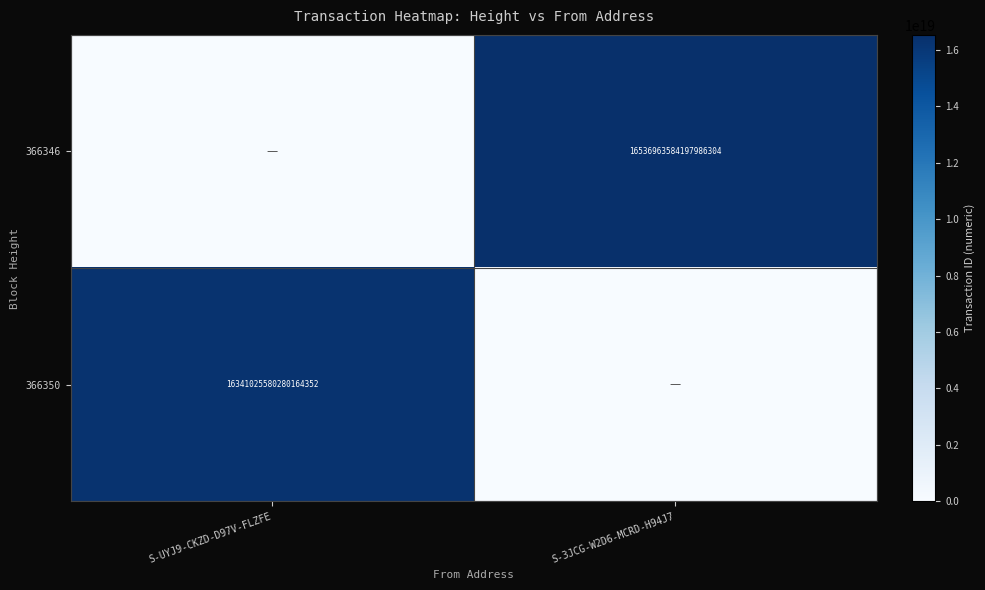

Is it true that 366346 equals 3581886472407457280 at S-3JCG-W2D6-MCRD-H94J7?

False